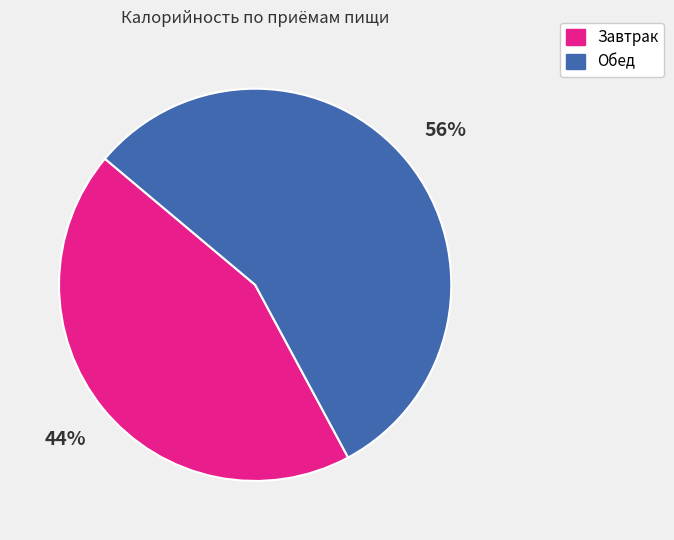

The Обед slice represents 56% of the pie. True or false?

True